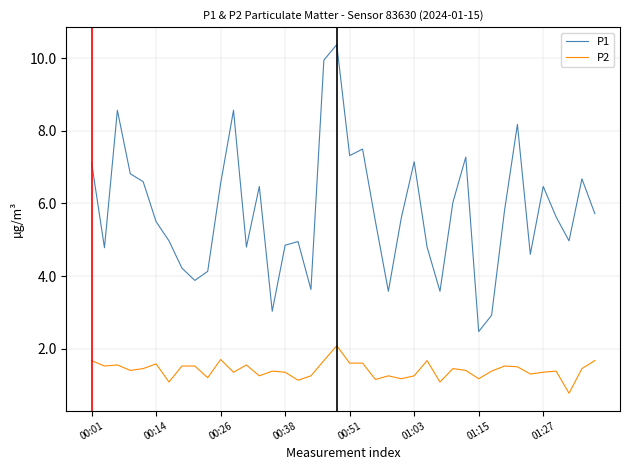

How many lines are shown in the chart?

2